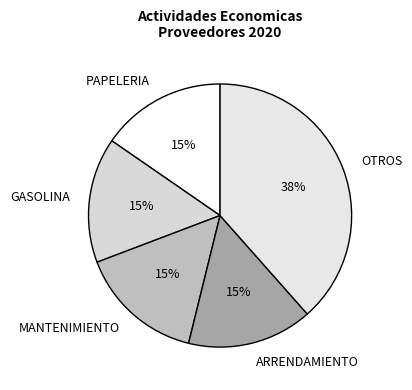

How many slices are in this pie chart?

5